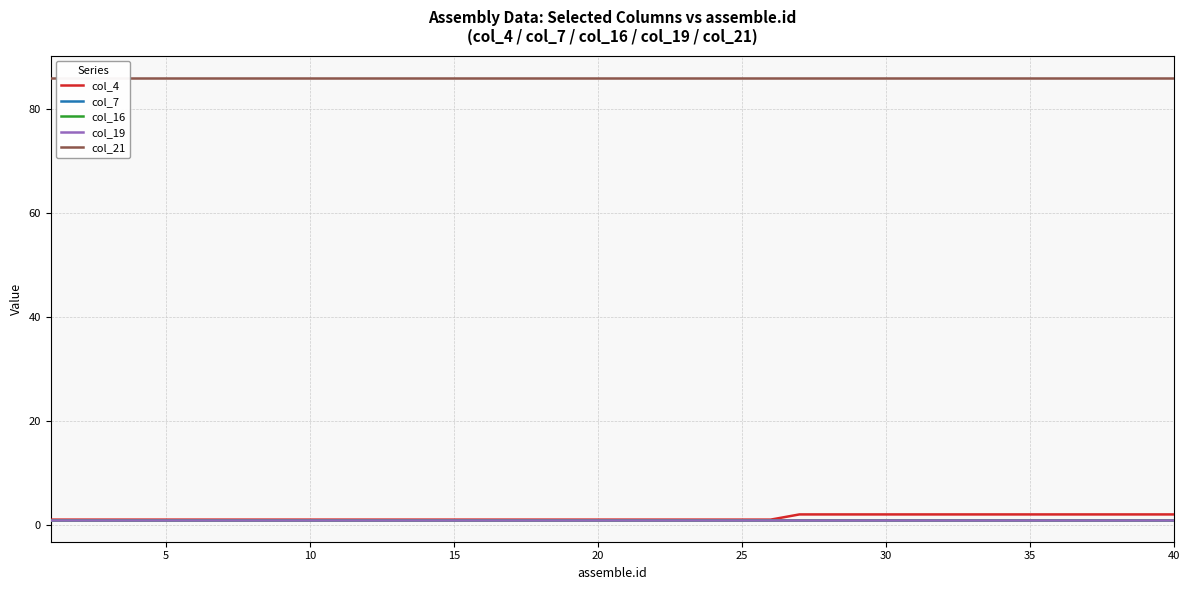

Rank the series by their maximum value, from lowest to highest.

col_7, col_16, col_19, col_4, col_21